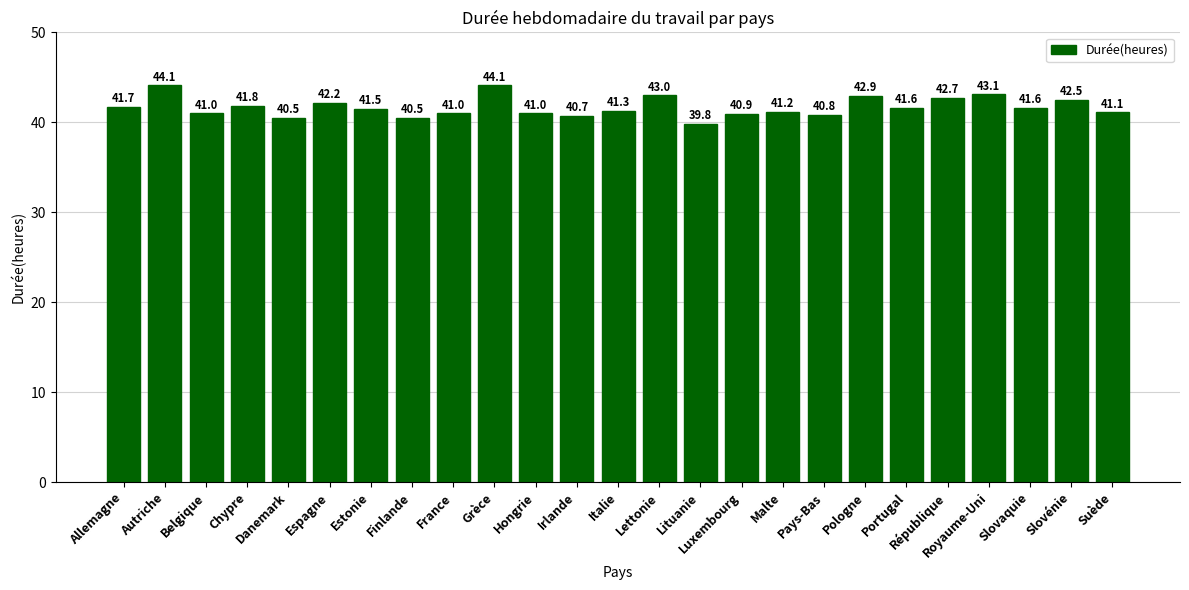

What is the label of the 1st bar from the left?

Allemagne